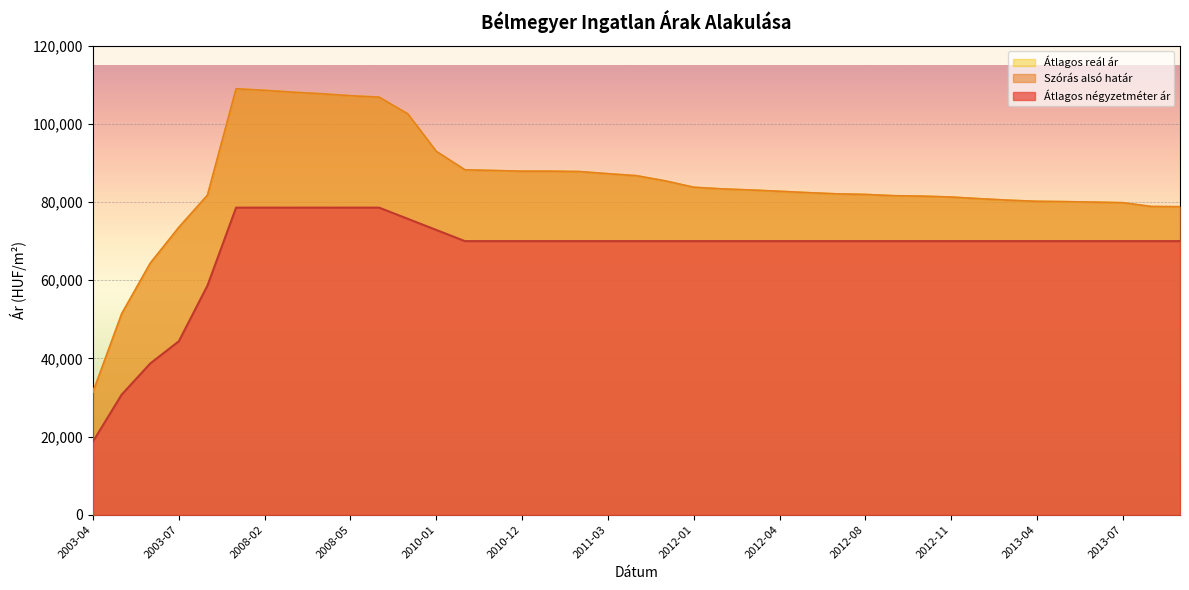

True or false: Átlagos reál ár has a value of 137497 at 2012-10.

False